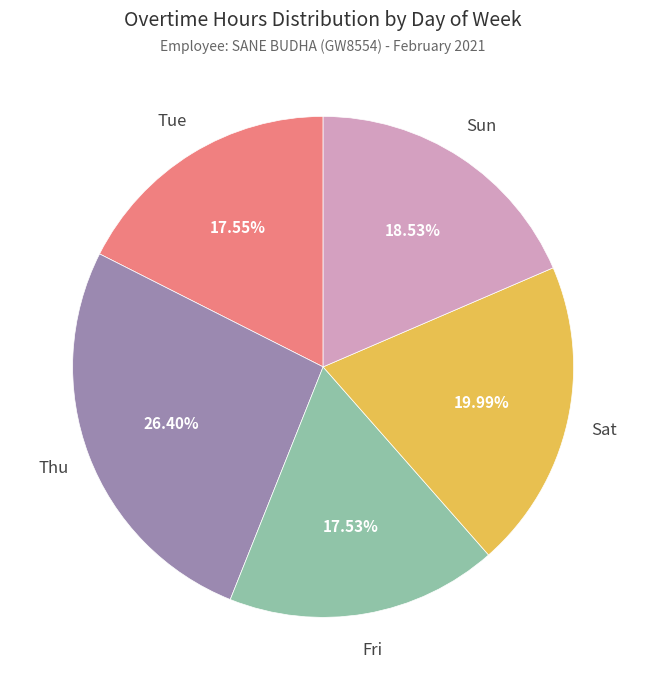

Does any single category account for the majority?

No